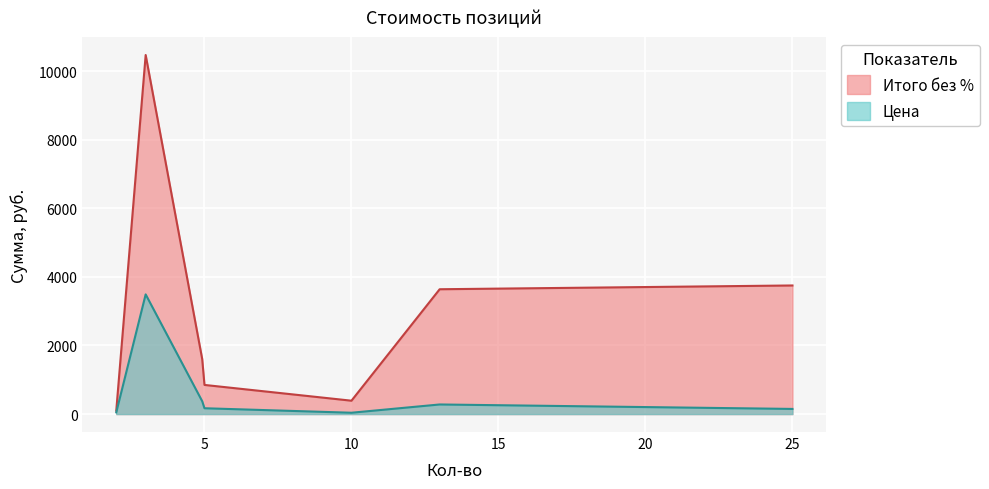

What is the highest value of the Итого без % series?

10470.0